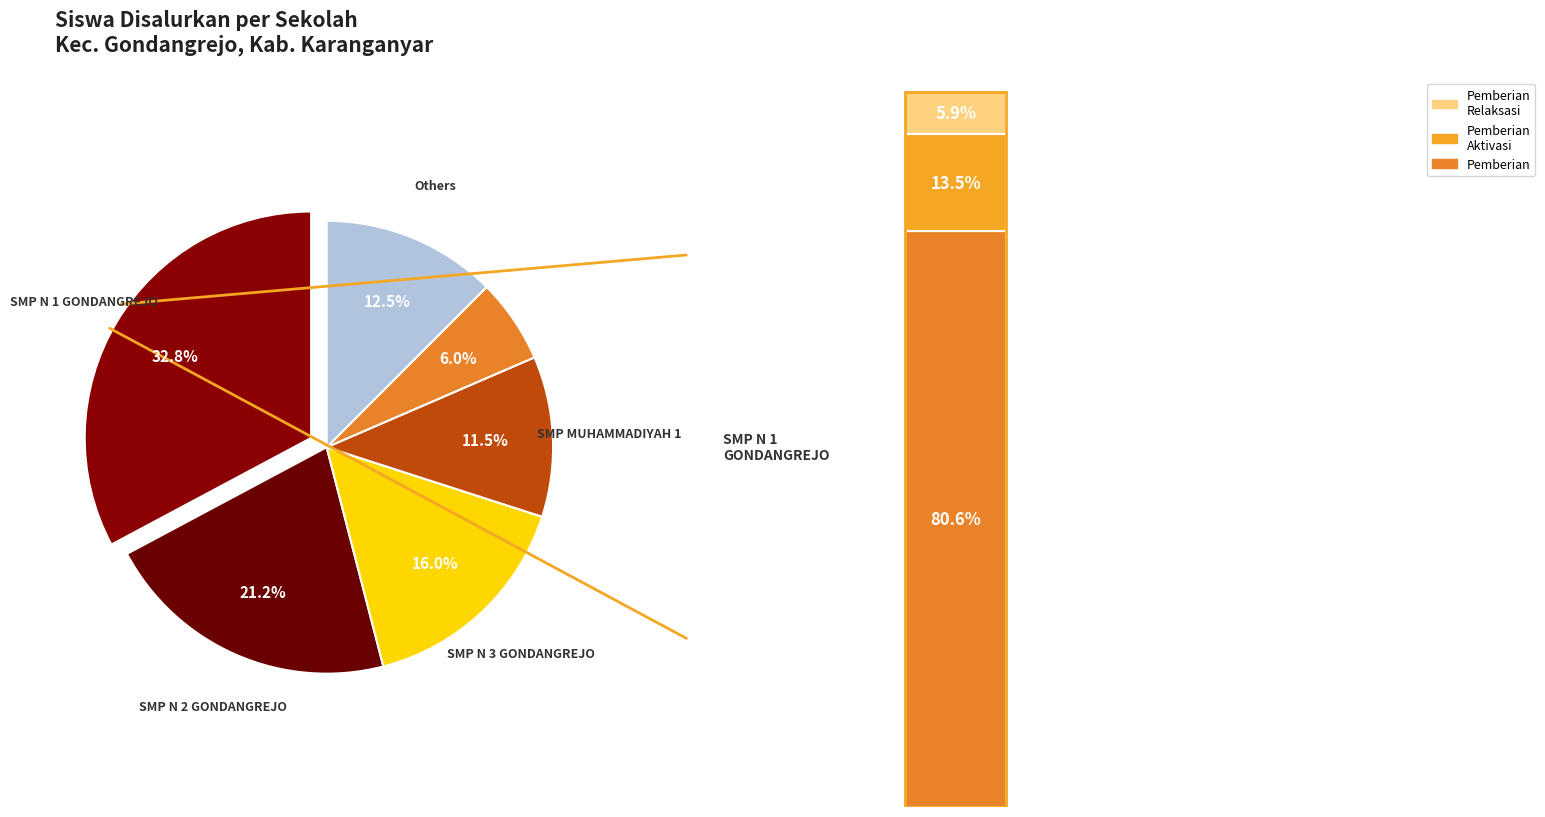

Which slice is the smallest?

SLB-CG BINA SEJAHTERA